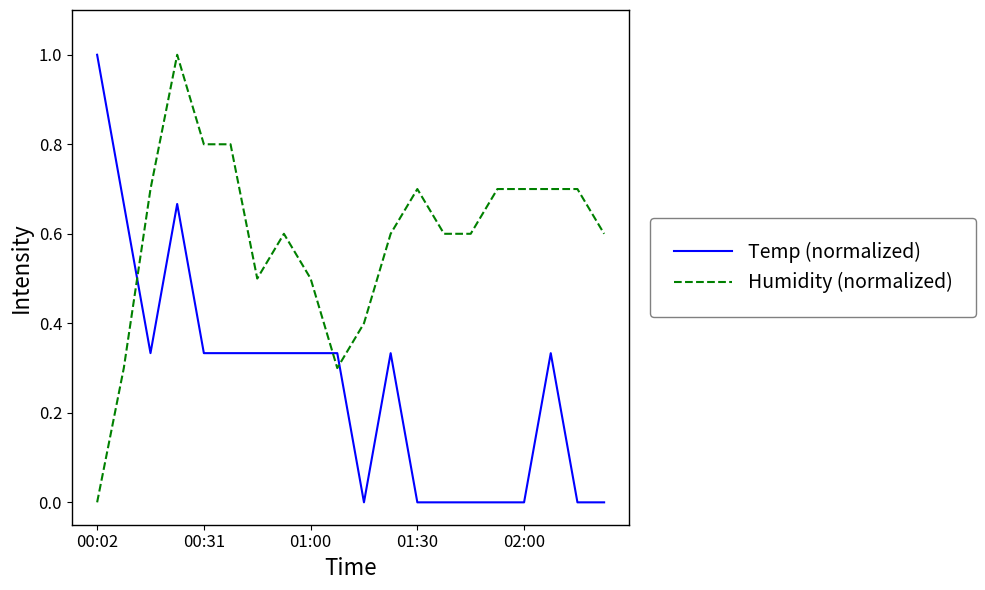

How many times do Temp (normalized) and Humidity (normalized) cross each other?

3